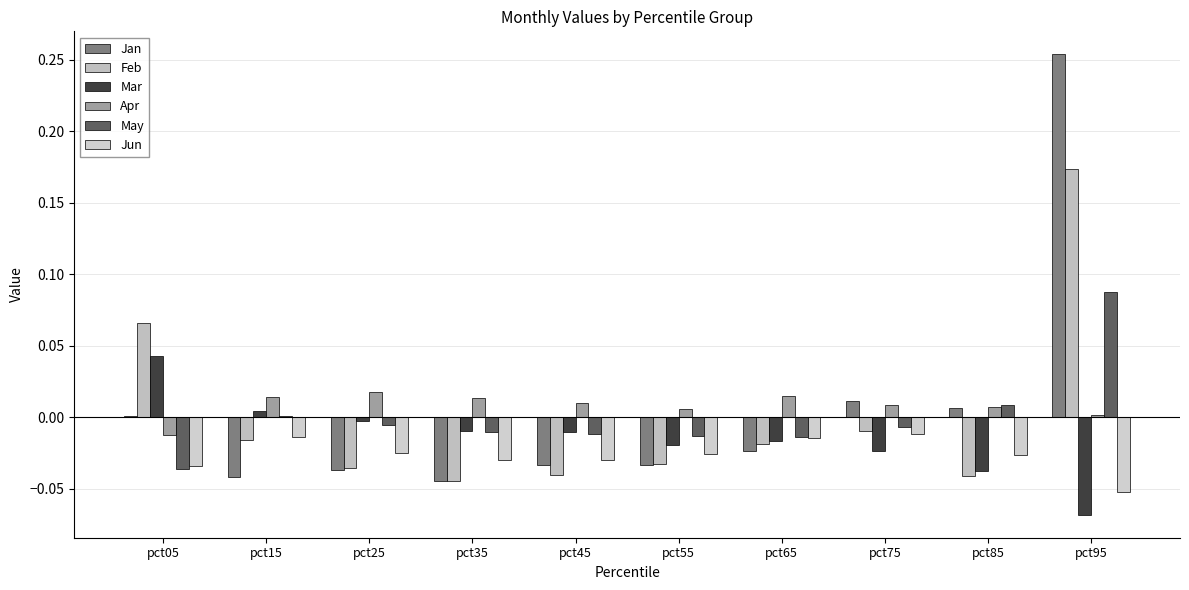

How many positive values does the Mar series have?

2